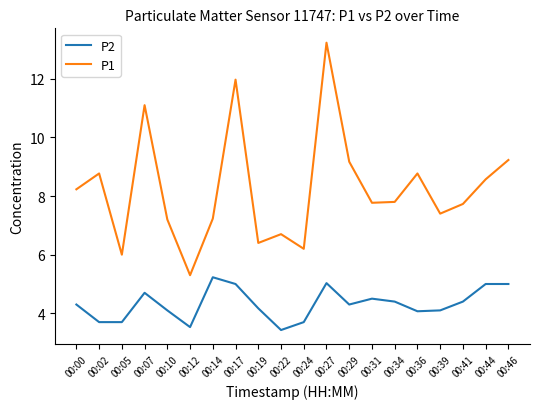

What is the highest value of the P1 series?

13.2